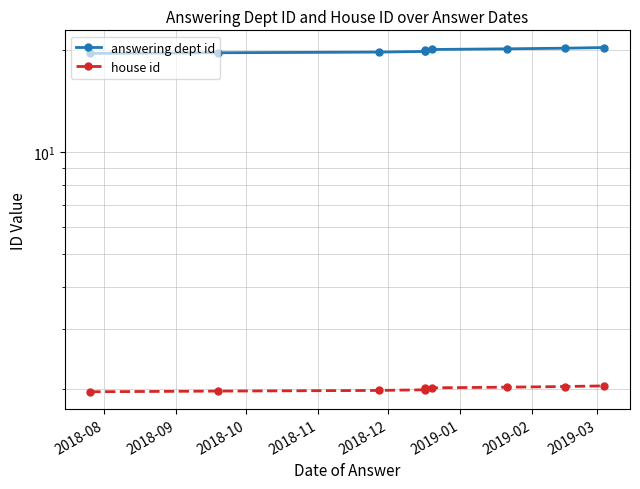

Which series has the widest spread of values?

answering dept id